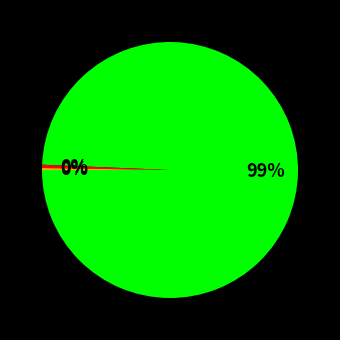

To the nearest percent, what is the average slice percentage?

33%